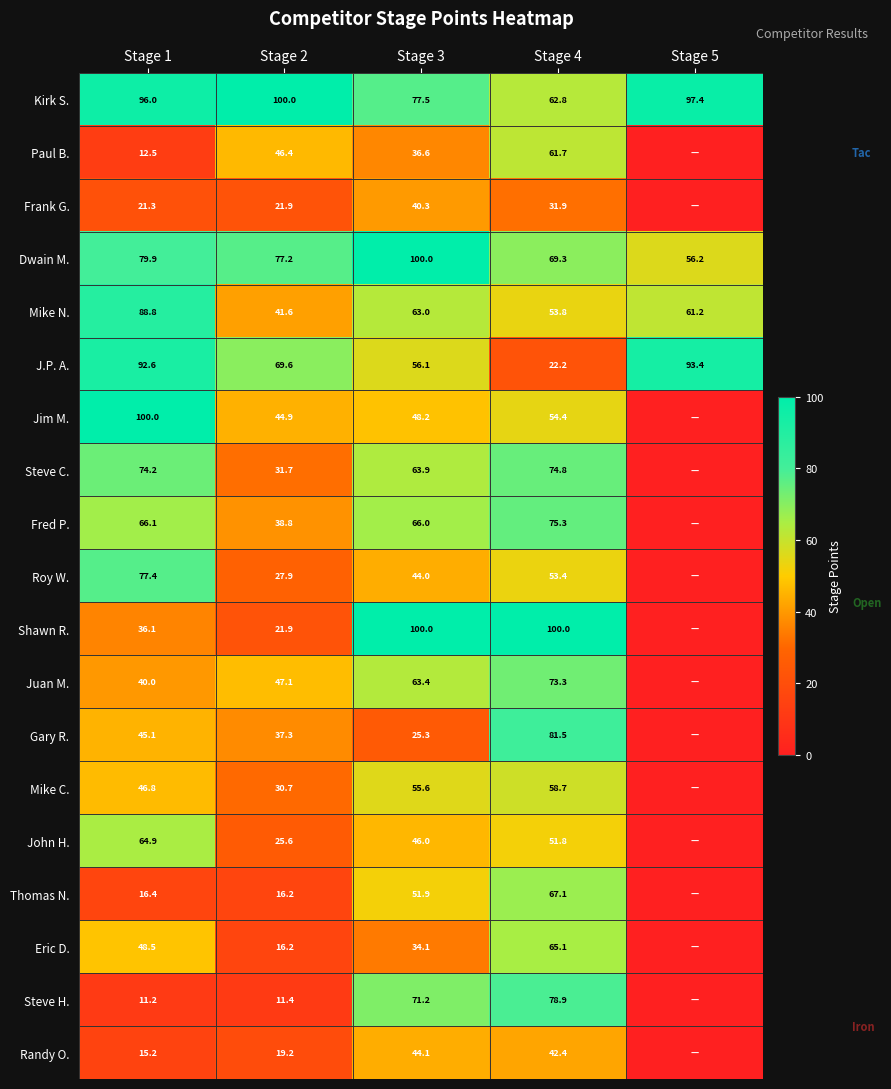

Which category has the highest value across all series?

Stage 2